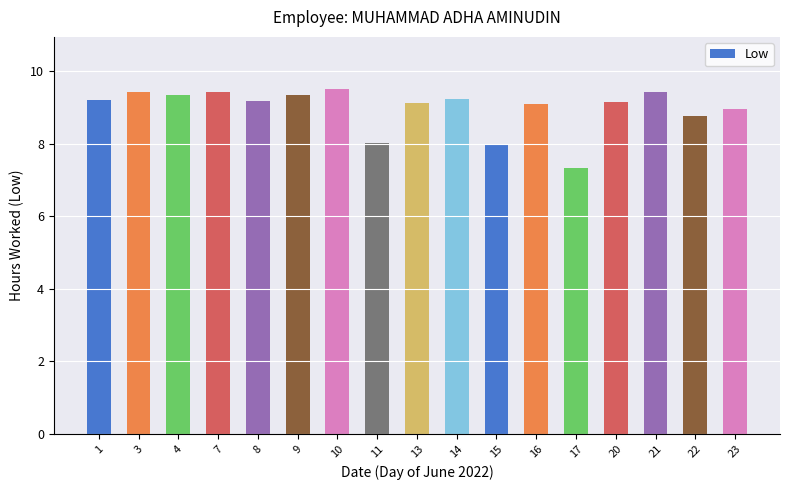

What is the greatest value displayed?

9.5